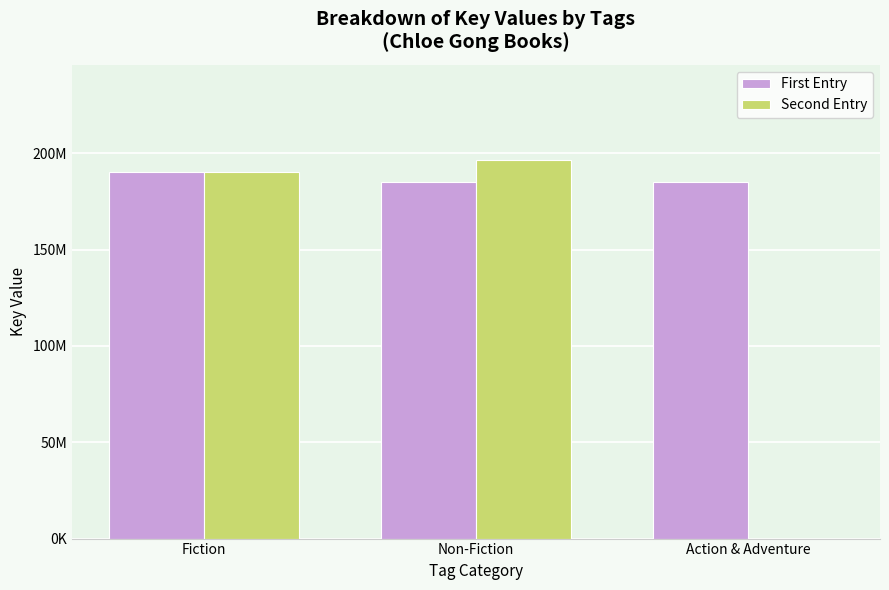

Does the chart contain stacked bars?

No